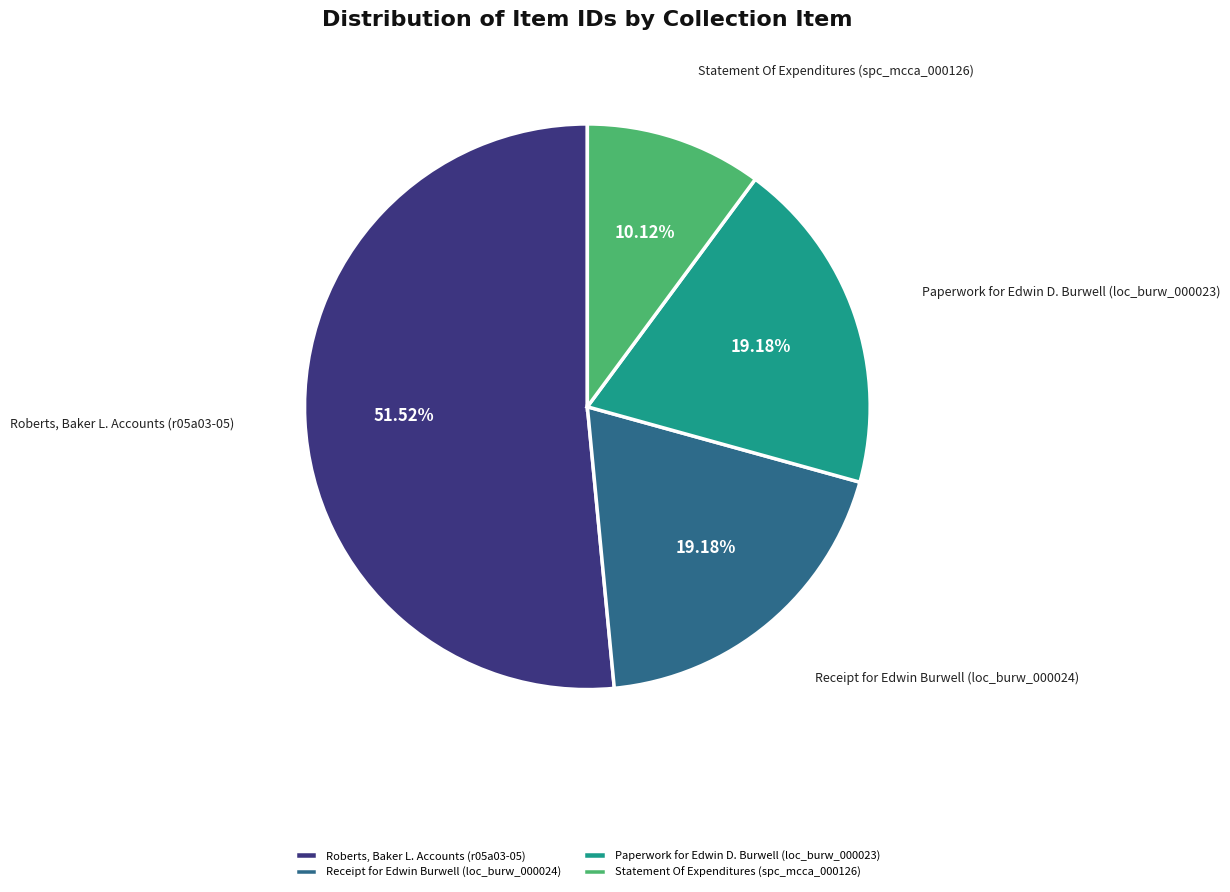

Is it true that Statement Of Expenditures (spc_mcca_000126) is 10% of the pie?

True